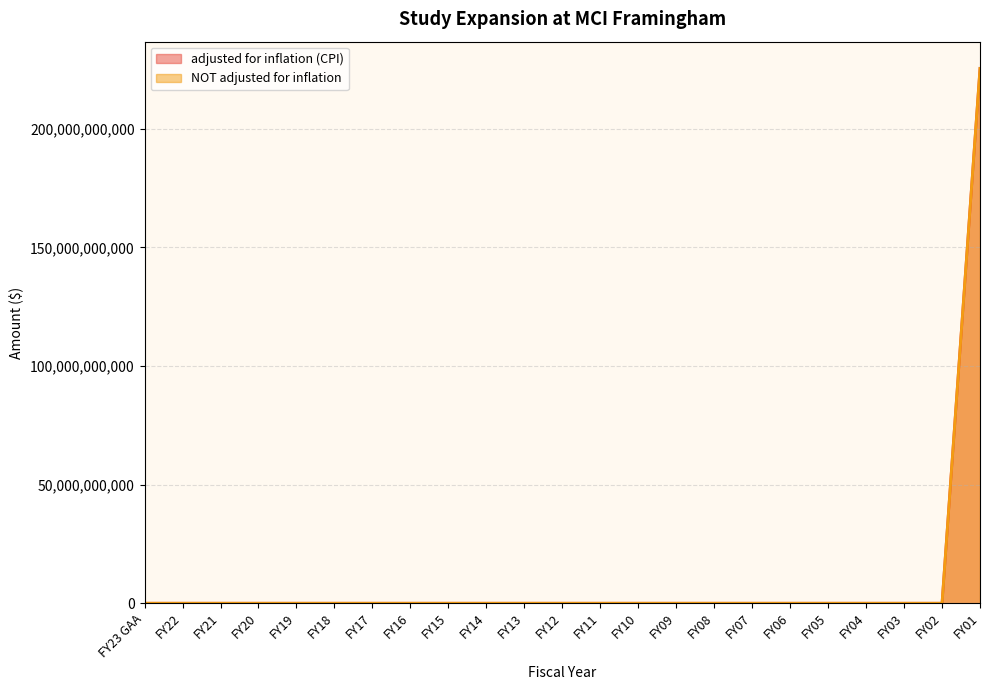

Which series has the largest total across all categories?

adjusted for inflation (CPI)